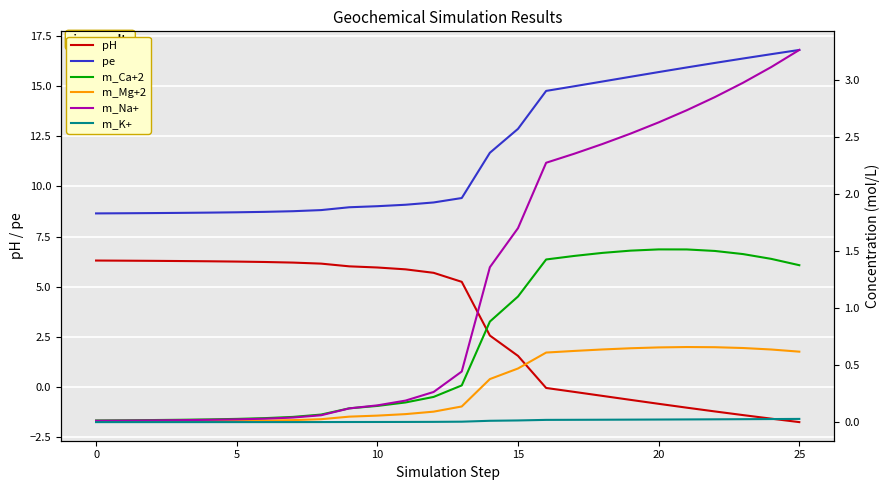

Does the chart display data point markers on the line(s)?

No